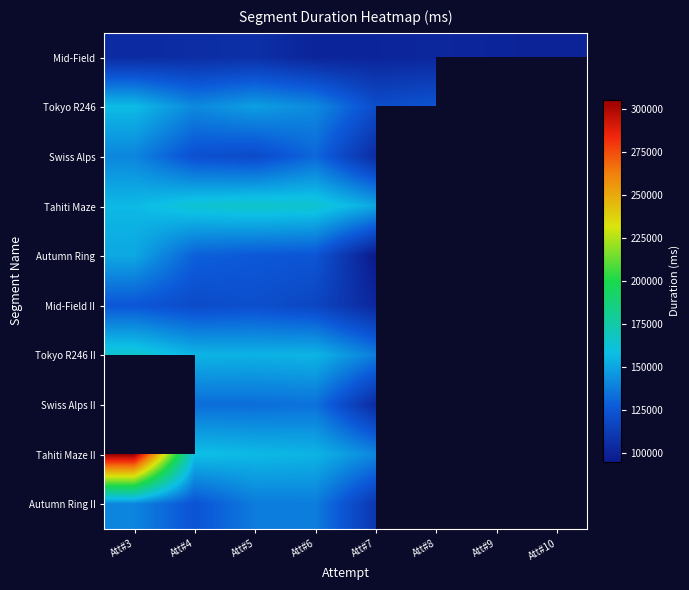

What is the difference between the Tokyo R246 II values at Att#6 and Att#5?

1000.0